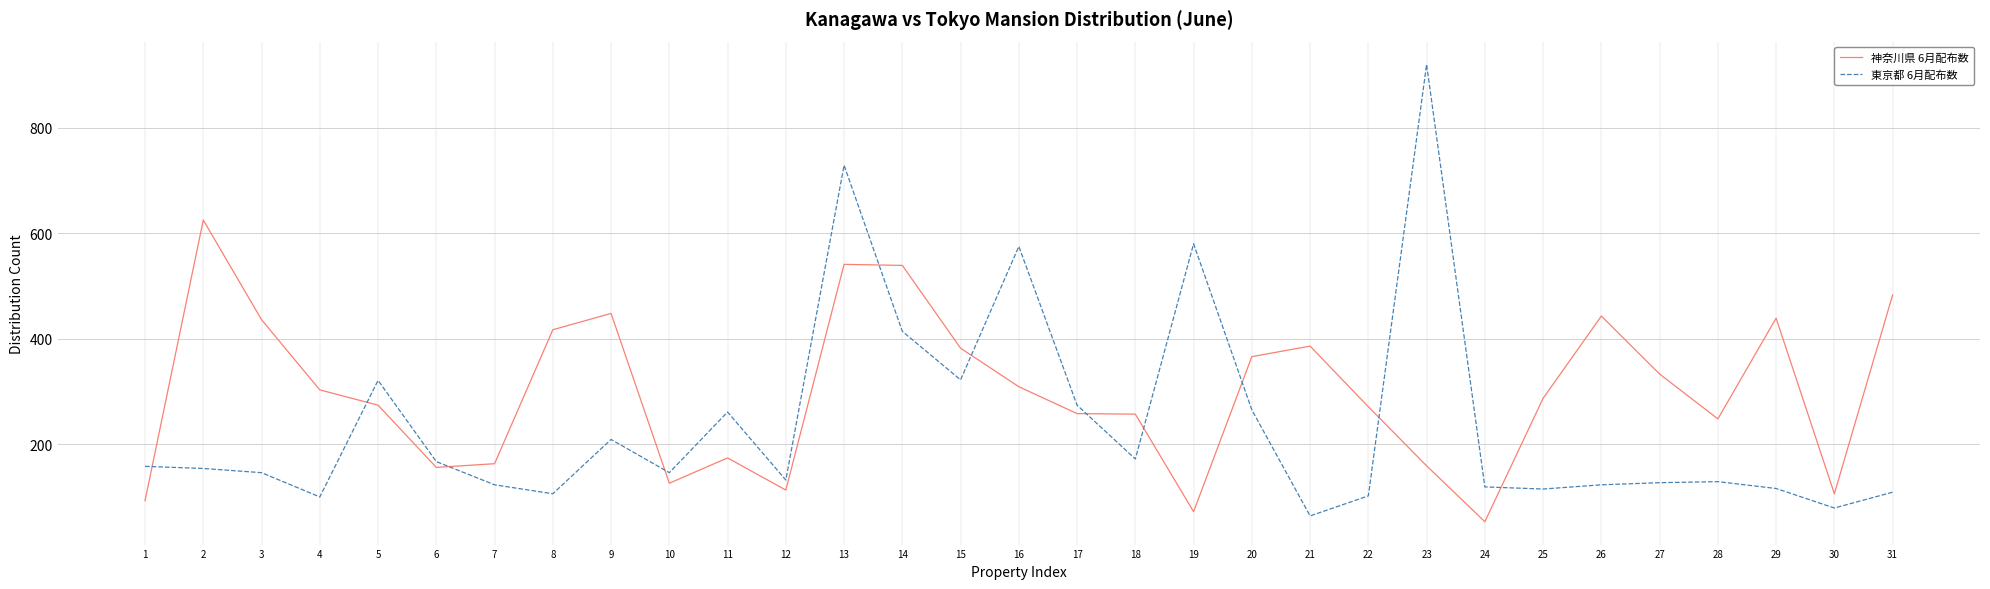

Read the 東京都 6月配布数 value at 21, to the nearest 50.

50